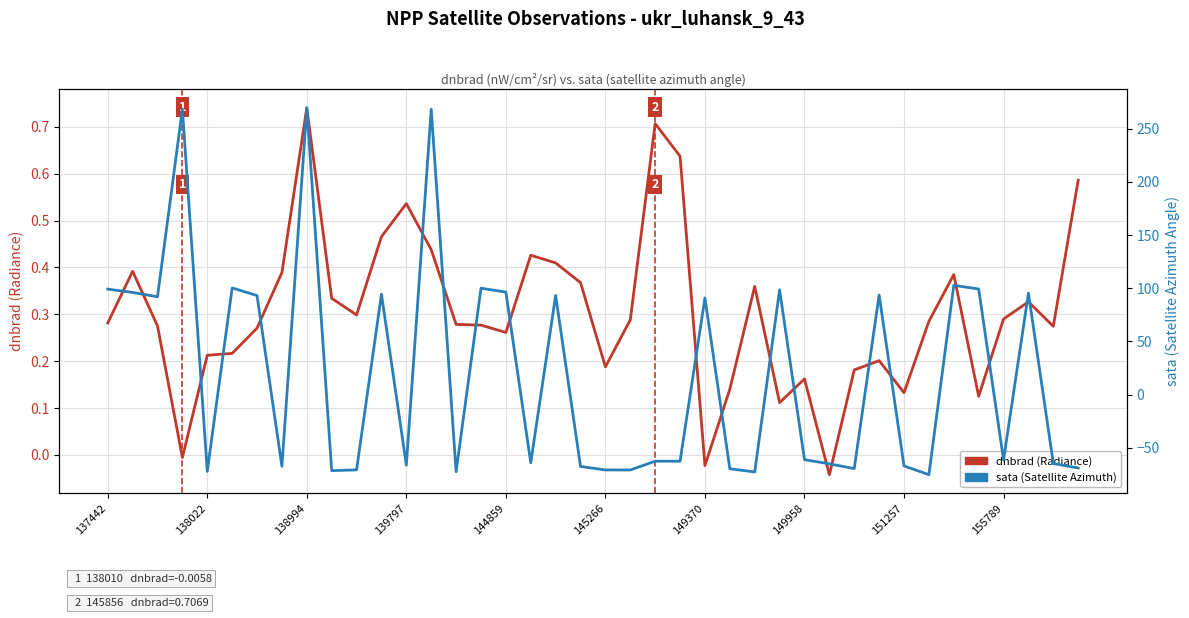

What is the sum of all sata (Satellite Azimuth) values?

753.5